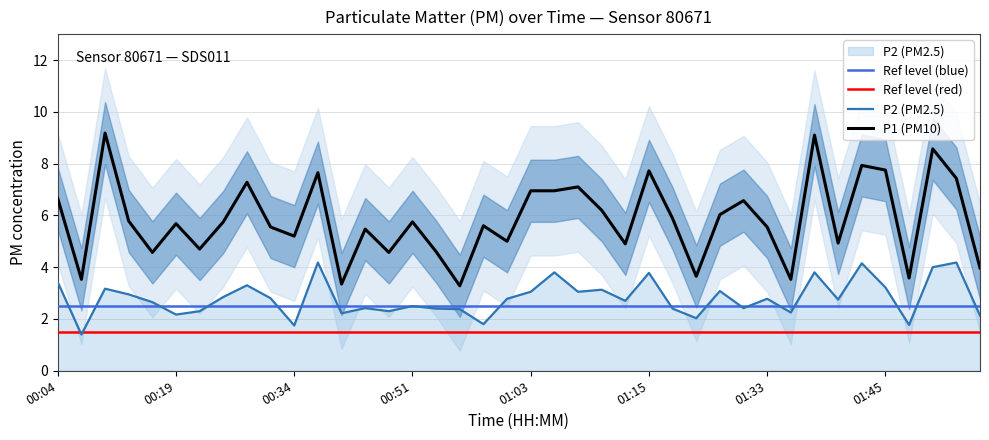

How many data points does each series have?

40